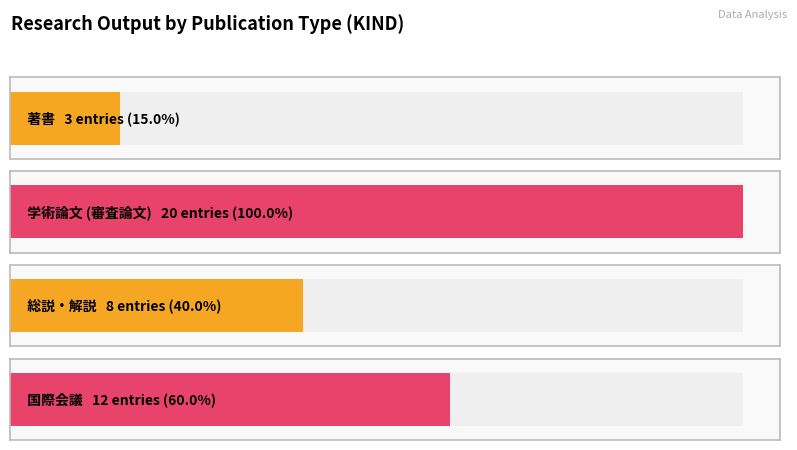

True or false: the data shows 20 at 学術論文 (審査論文).

True